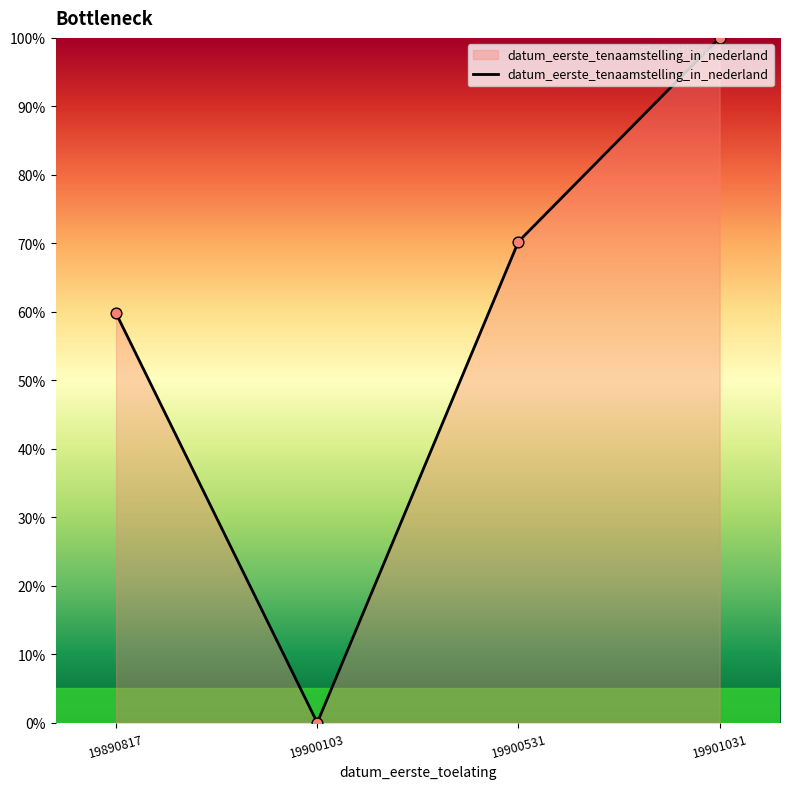

Between 19901031 and 19890817, which is larger?

19901031